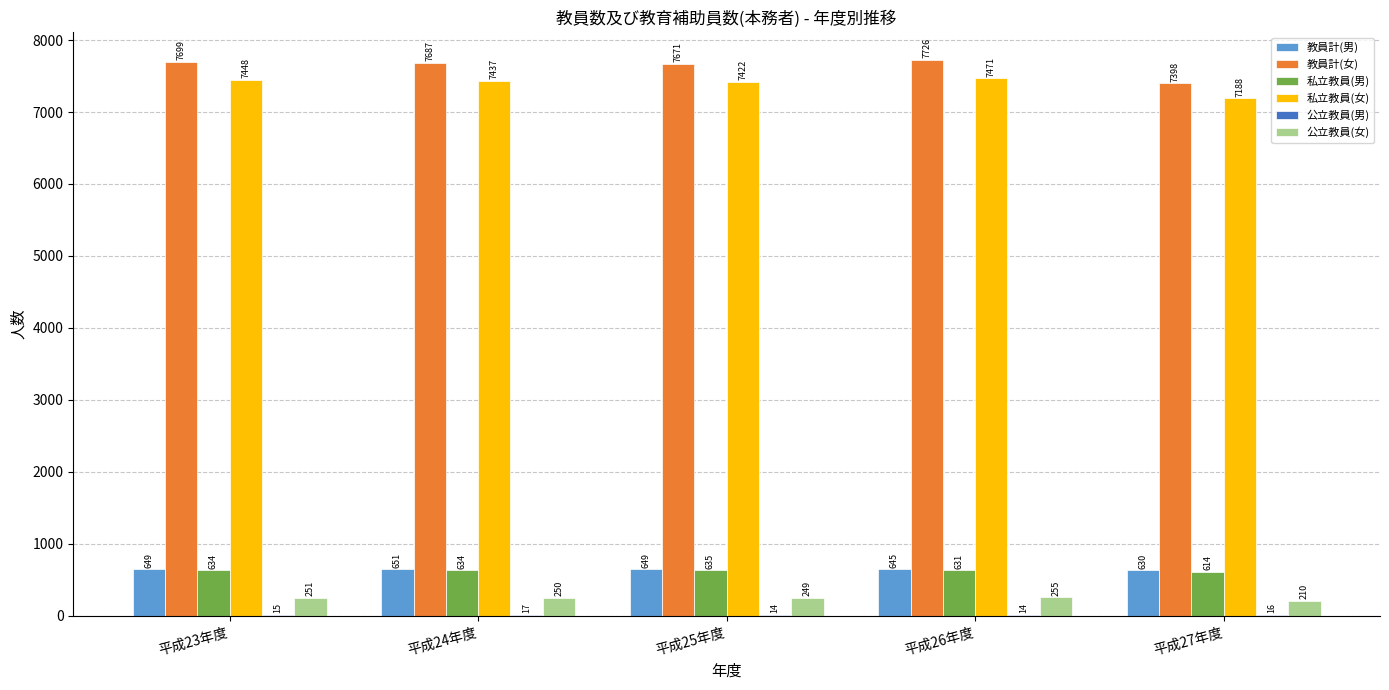

The 私立教員(男) series shows 634 at 平成24年度. True or false?

True